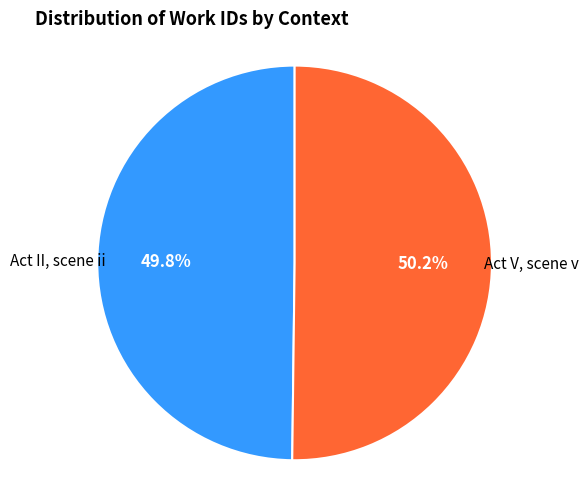

Is there any slice that represents more than half of the pie?

Yes